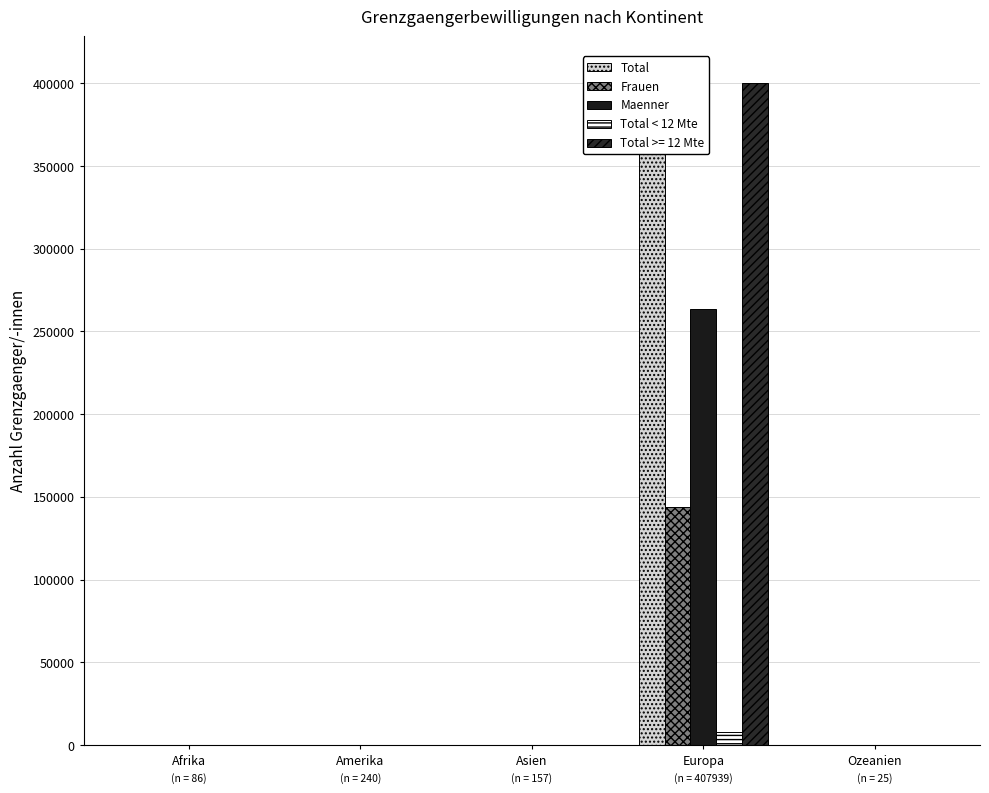

What is the value of the Total < 12 Mte bar at the 1st from the left?

9